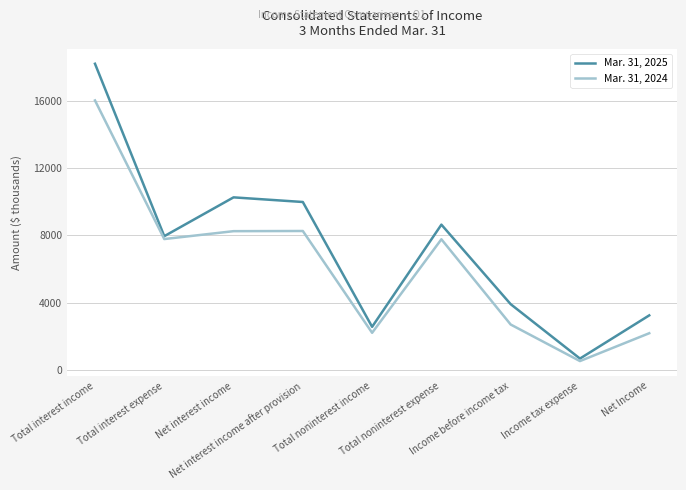

What is the difference between the Mar. 31, 2025 values at Total noninterest income and Total interest expense?

5392